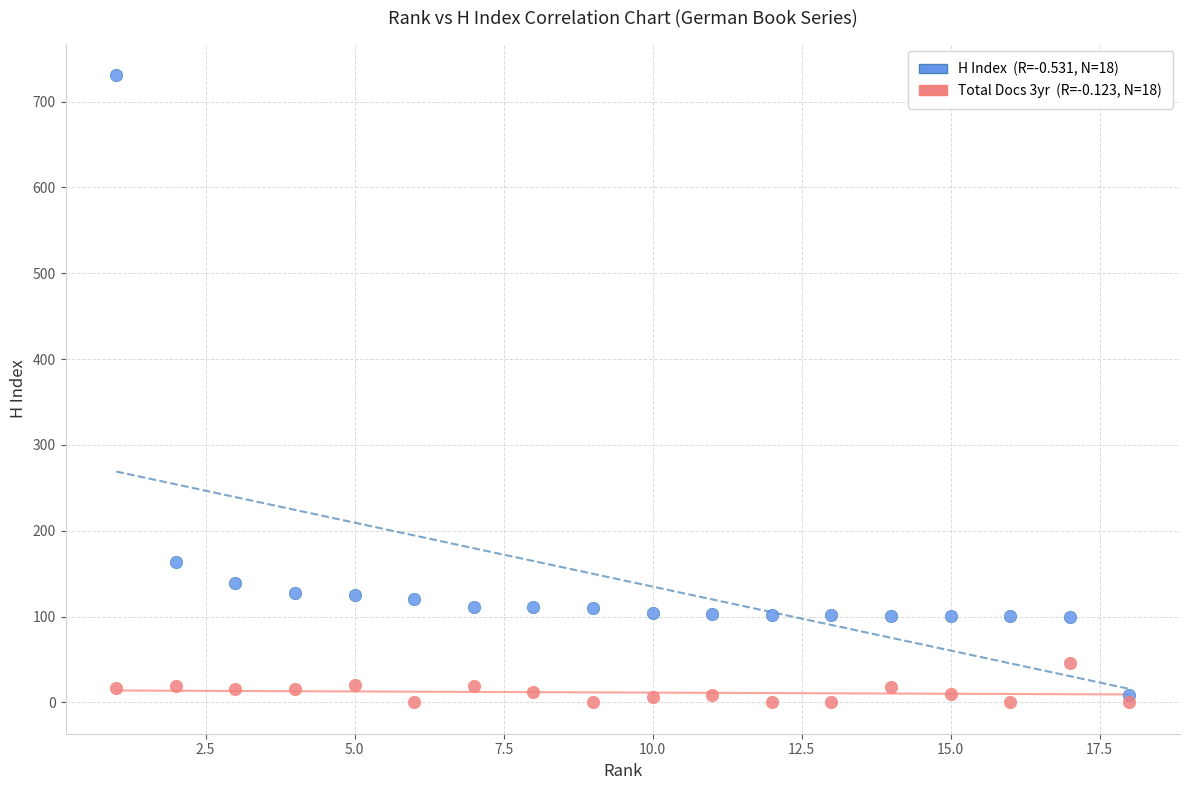

Across all series, what Y value is closest to 365?

164